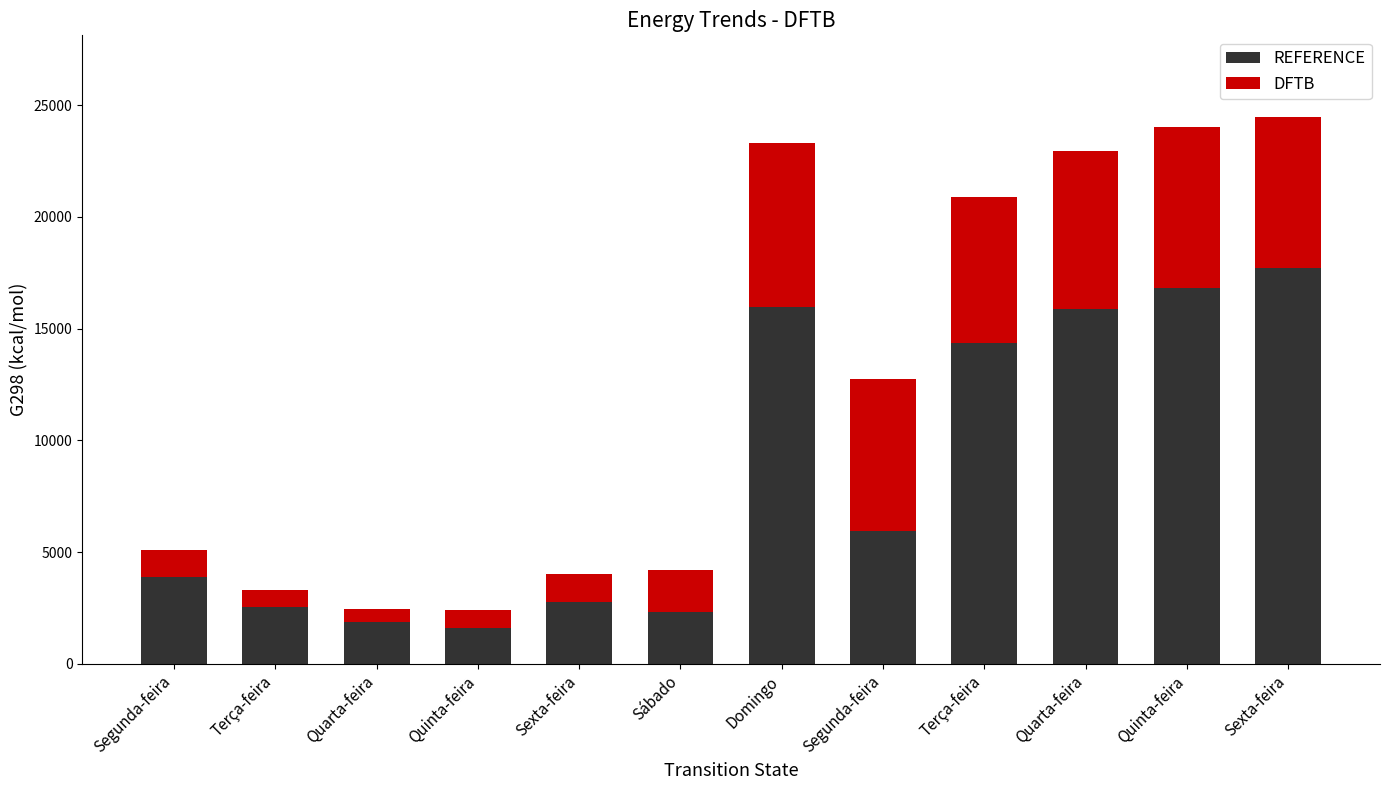

How many distinct data groups are displayed?

2